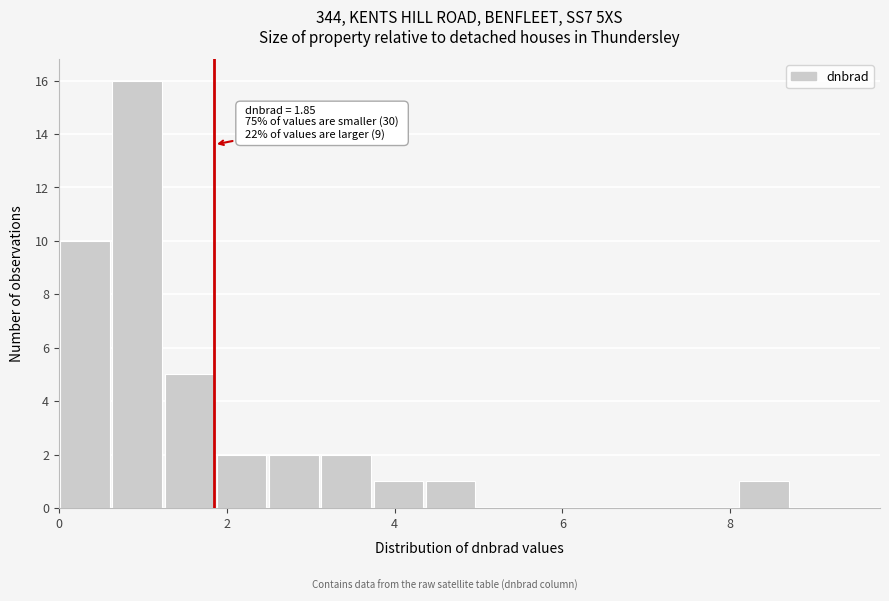

Read against the x-axis, roughly where is the centre of the tallest bar?

1.0